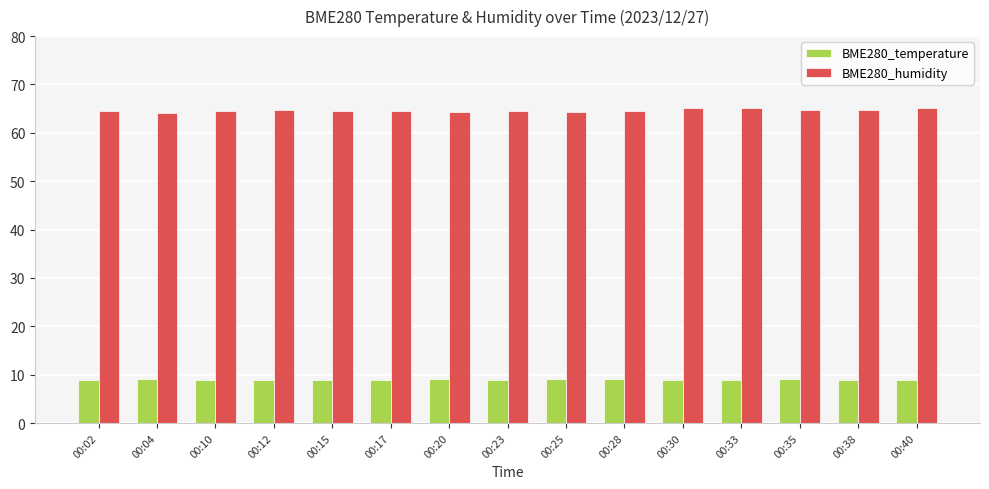

What is the value of the BME280_temperature bar at the 5th from the left?

9.0